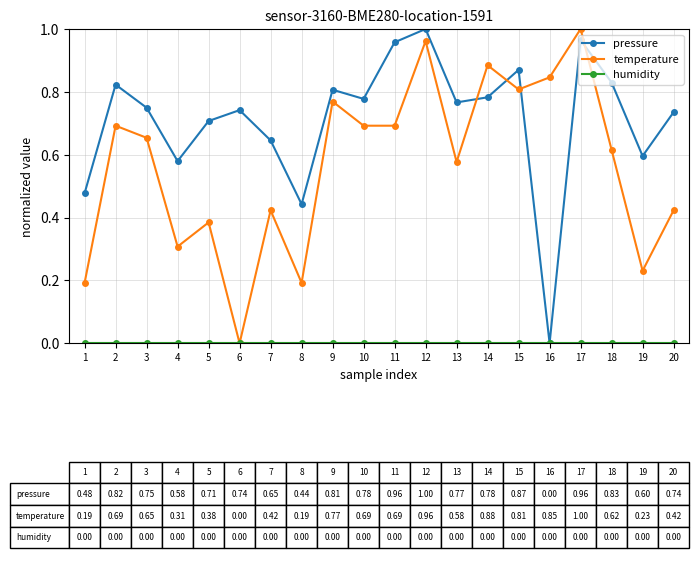

True or false: temperature has a value of 0.3 at 13.

False